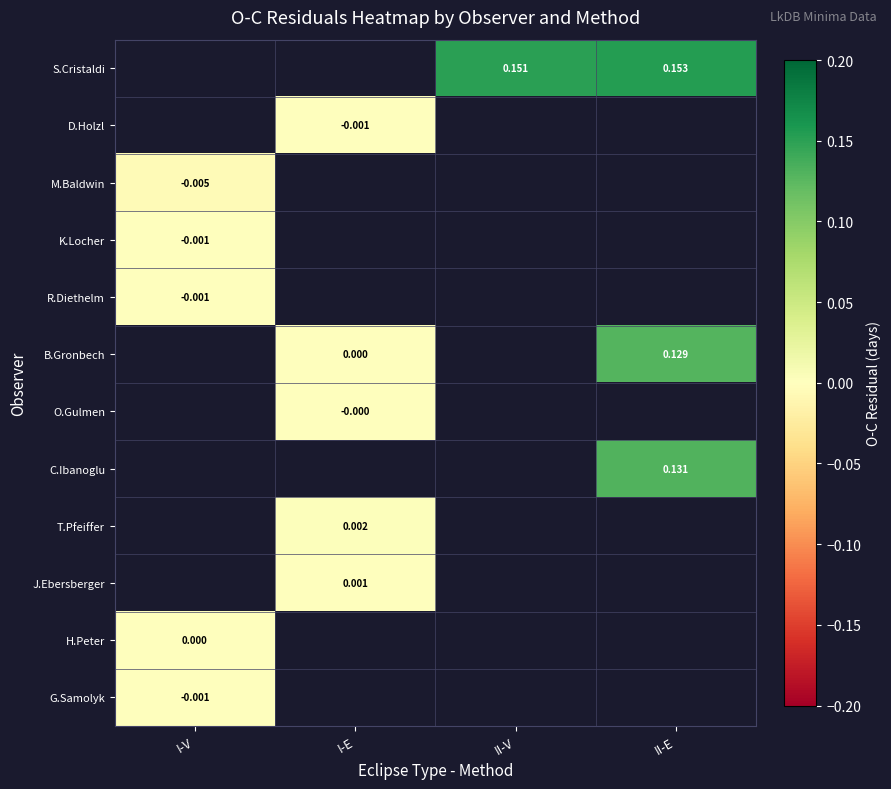

Which category has the highest value in the R.Diethelm series?

I-V